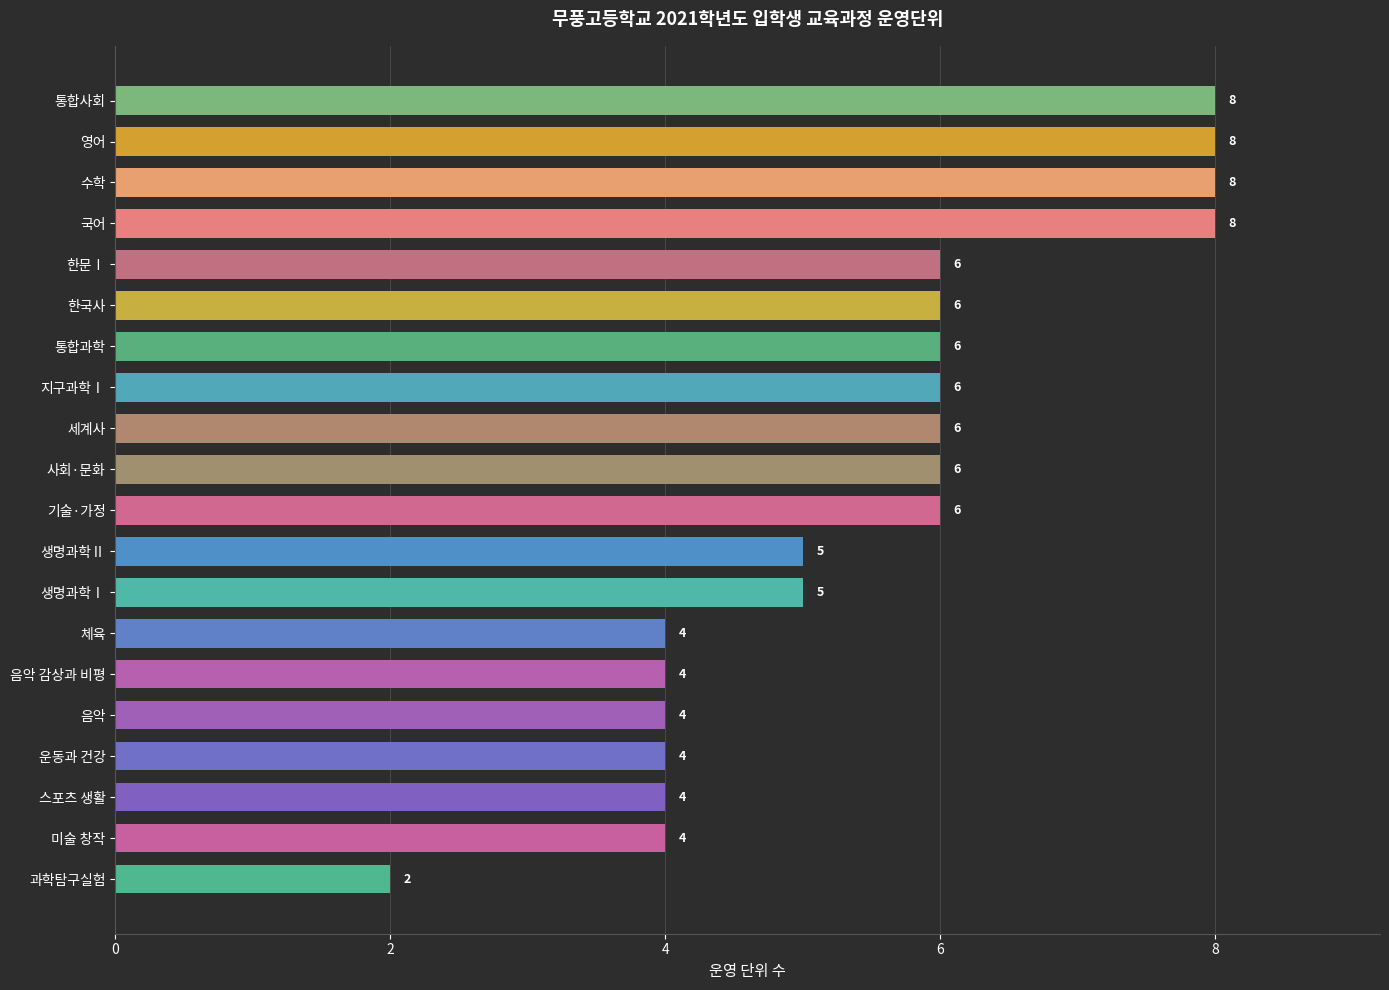

Which has a higher value, 영어 or 스포츠 생활?

영어